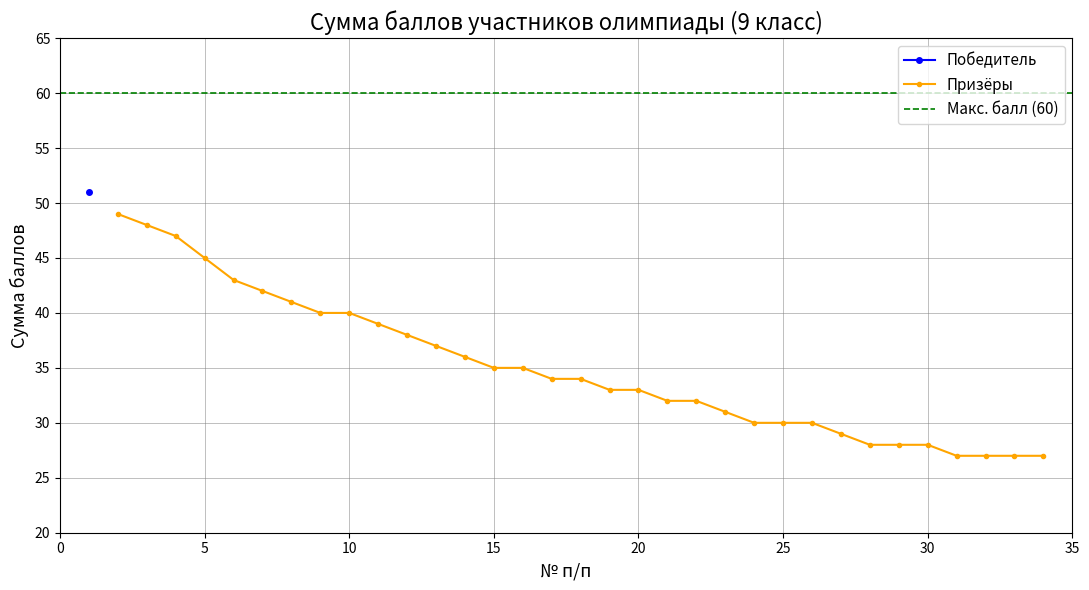

What is the minimum value for Призёры?

27